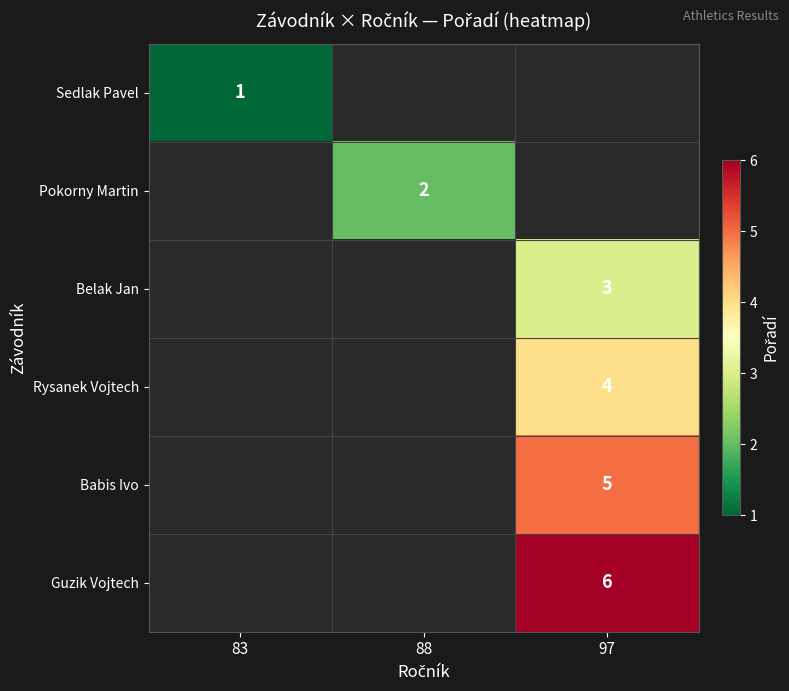

The Sedlak Pavel series shows 0.3 at 83. True or false?

False